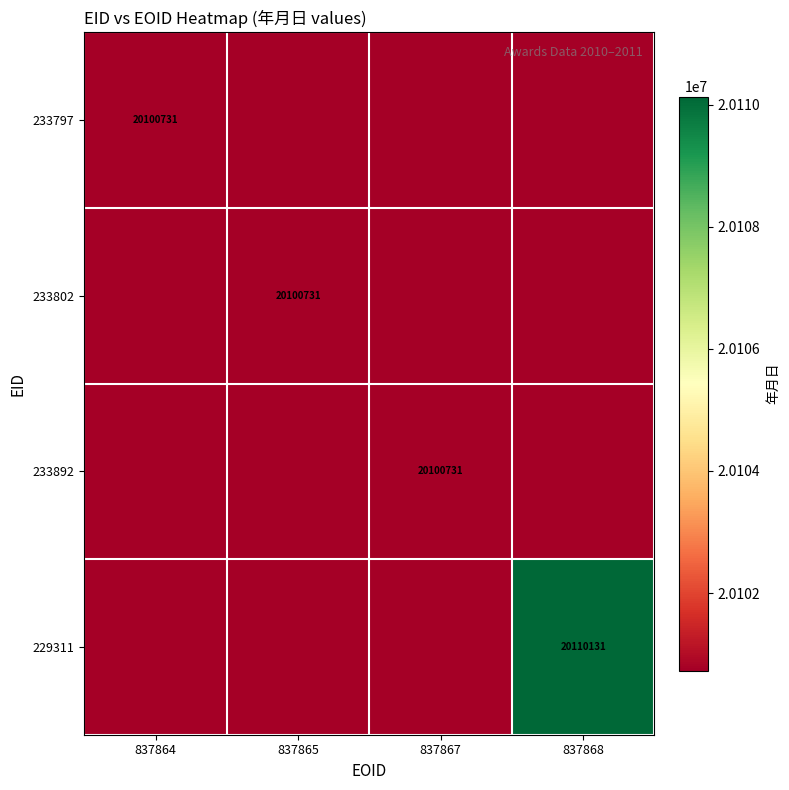

Is it true that 233802 equals 7572498 at 837865?

False